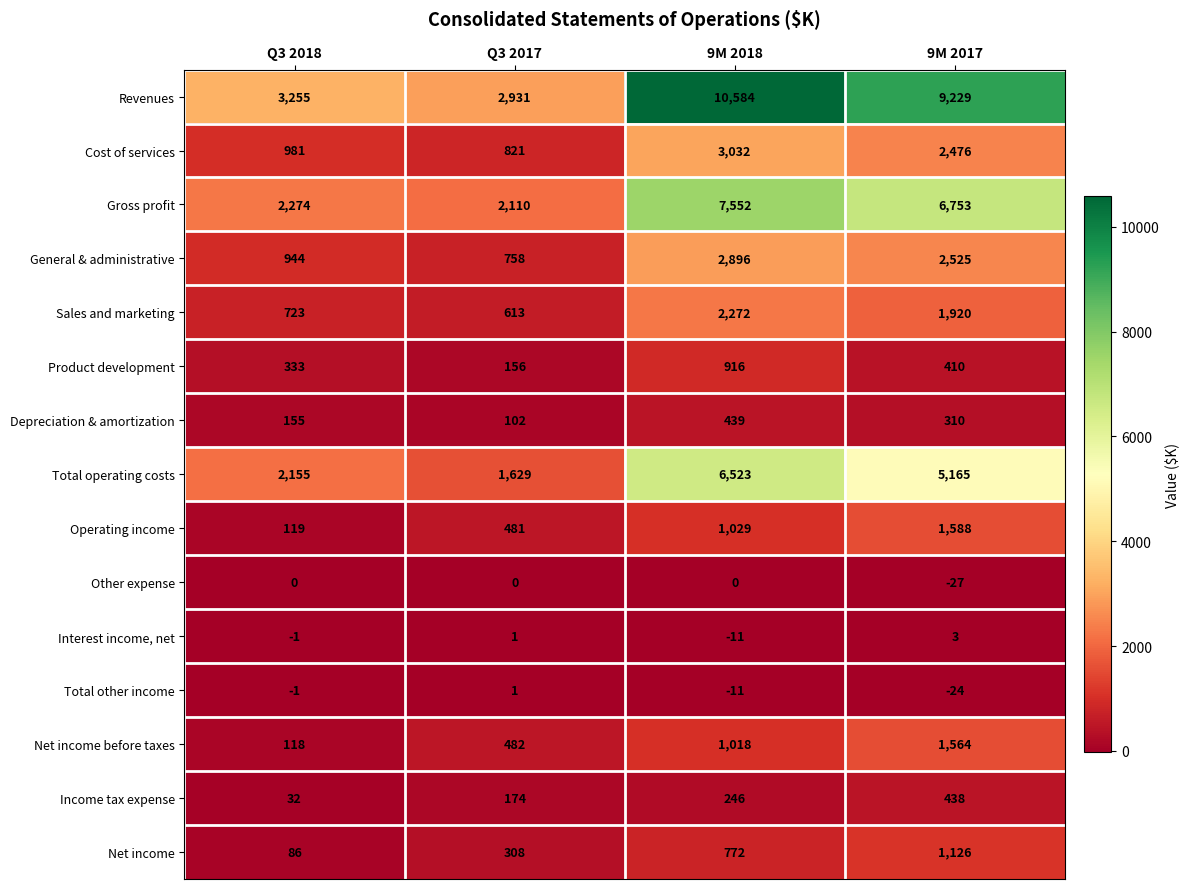

Between Q3 2018 and 9M 2017, which series saw the biggest shift?

Revenues